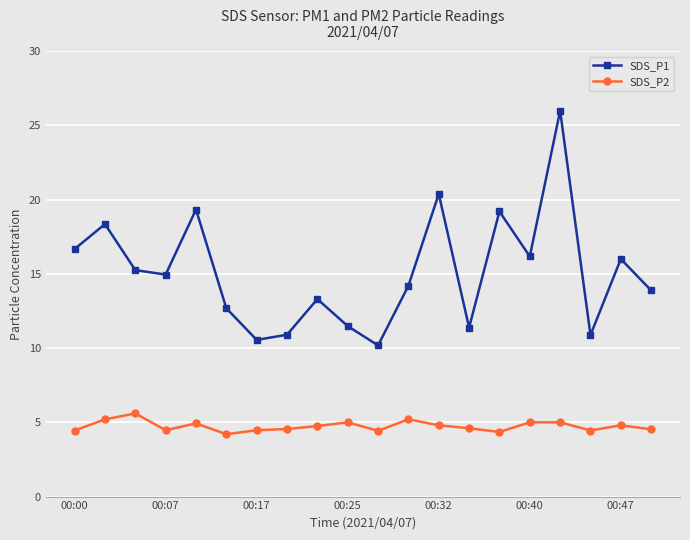

What is the value of the SDS_P2 point at the 3rd from the left?

5.6